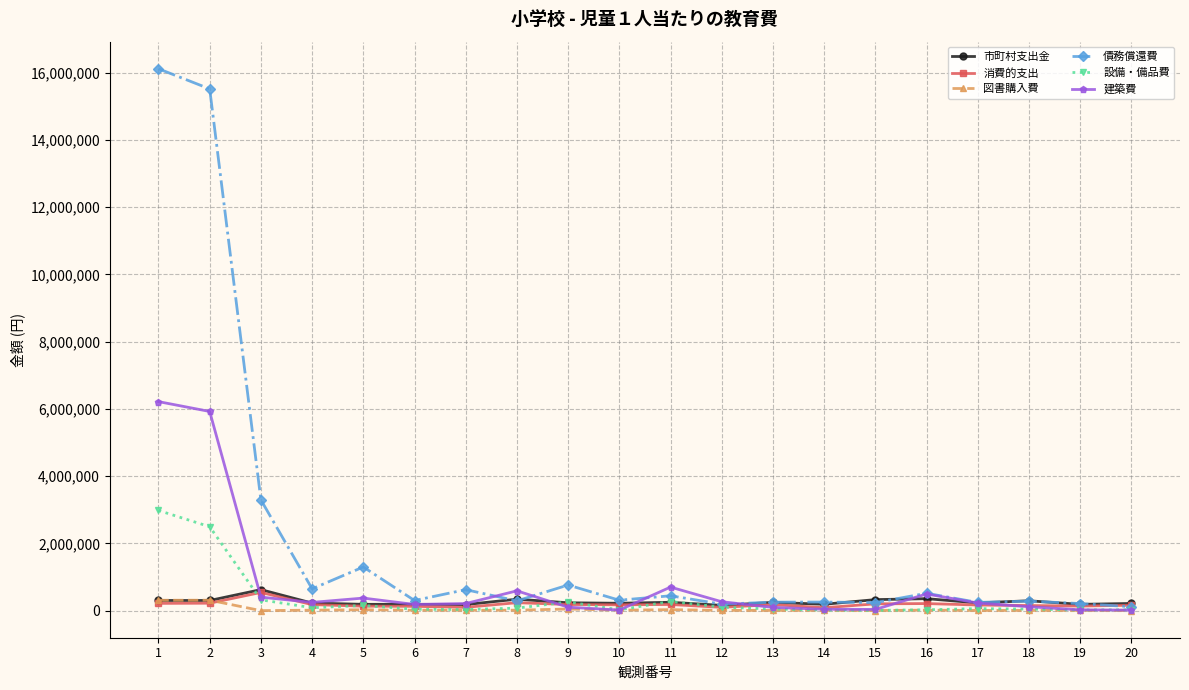

How many series are shown in this chart?

6